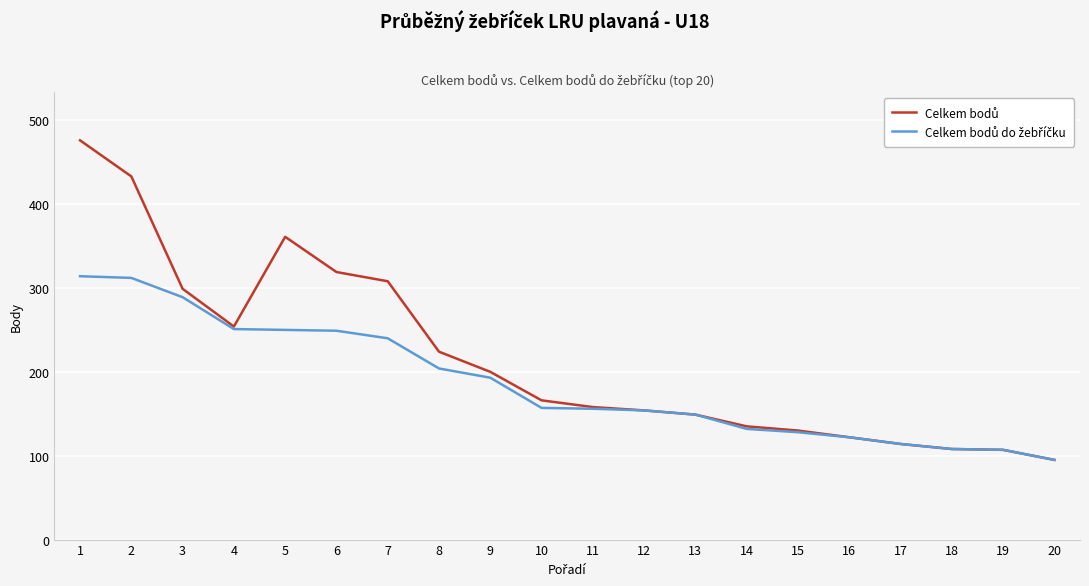

What is the maximum value shown in the chart?

476